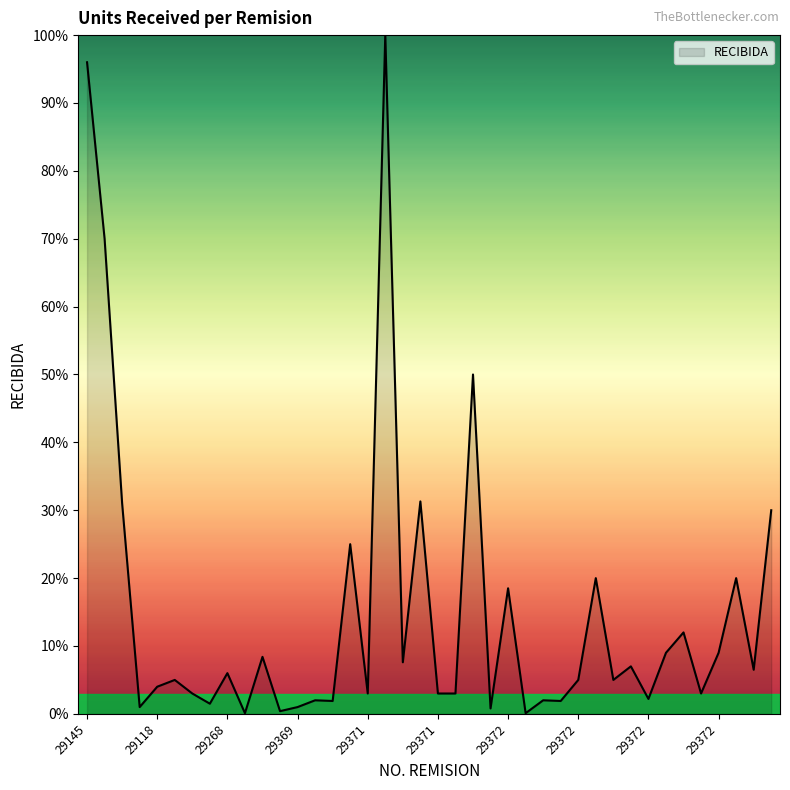

What is the difference between the maximum and minimum values?

99.9